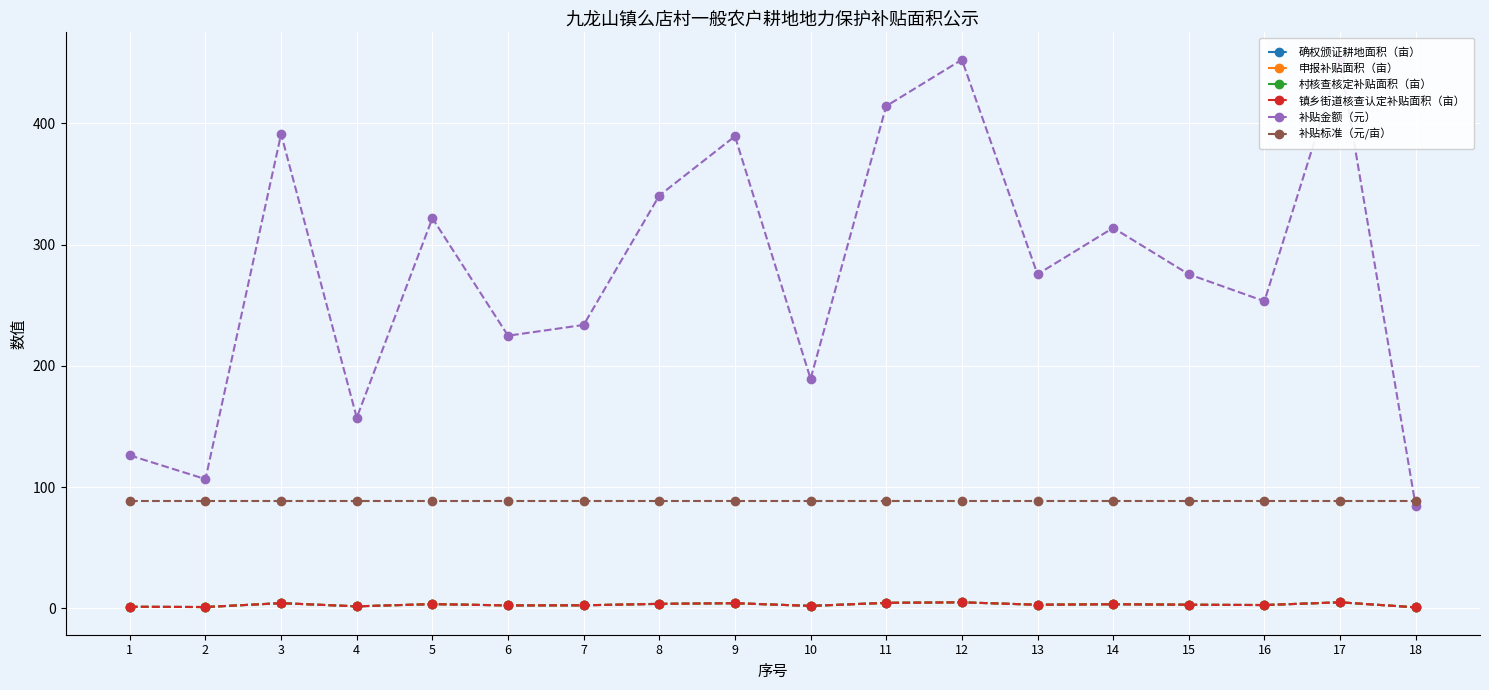

What is the sum of all 镇乡街道核查认定补贴面积（亩） values?

56.3